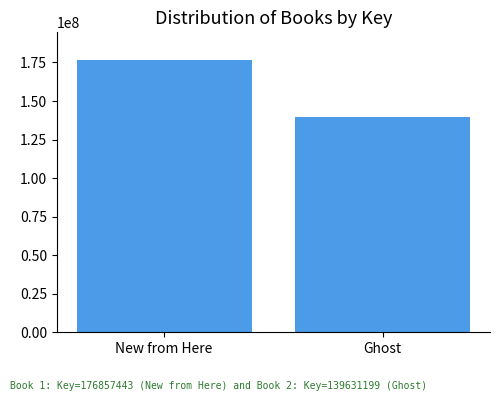

Rank the categories by value from highest to lowest.

New from Here, Ghost